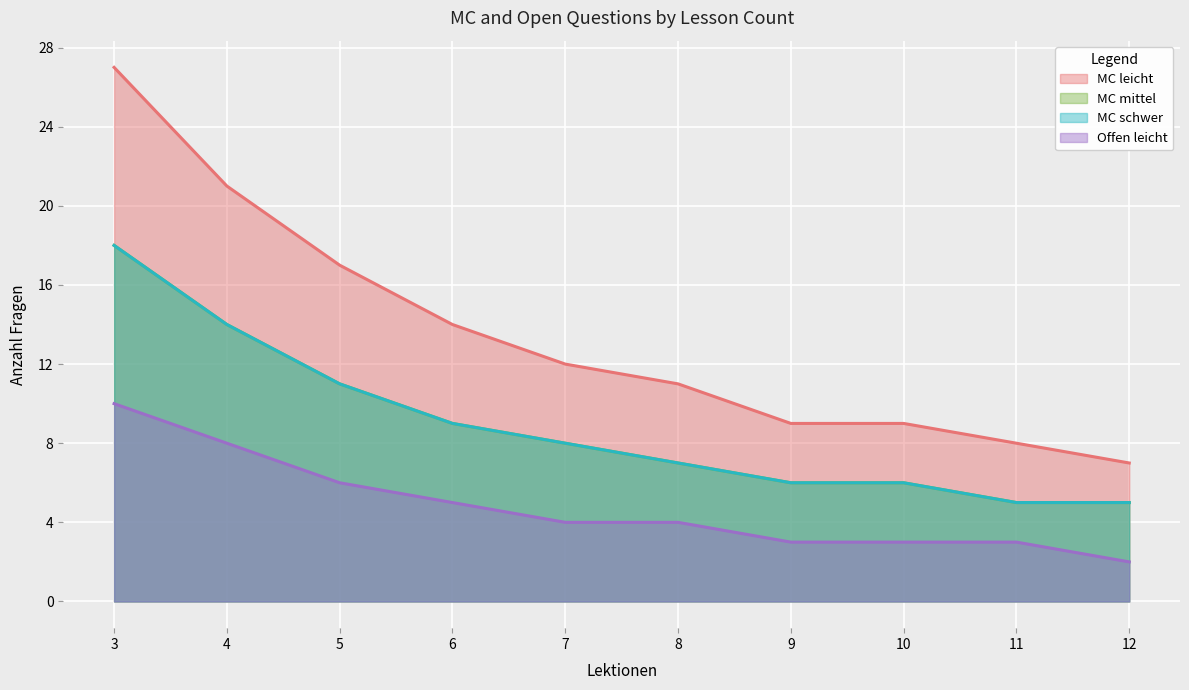

True or false: Offen leicht has more than 2 interior local peaks.

False